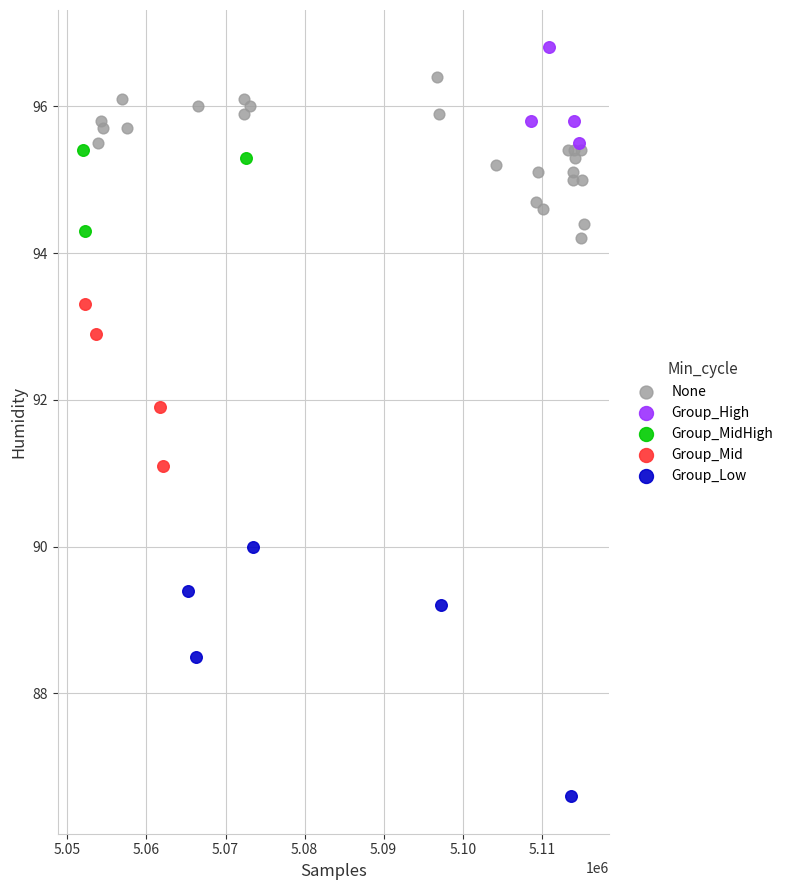

Which series reaches the minimum Y coordinate?

Group_Low